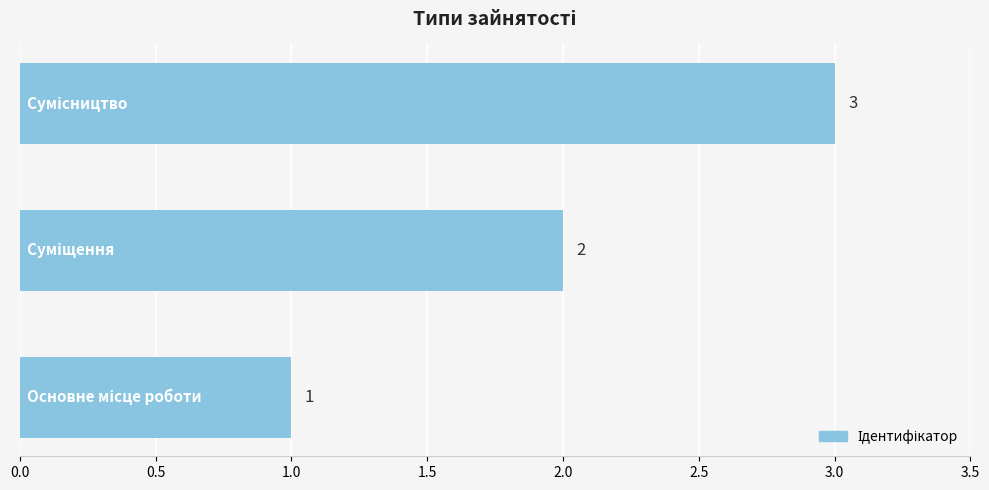

What is the average value?

2